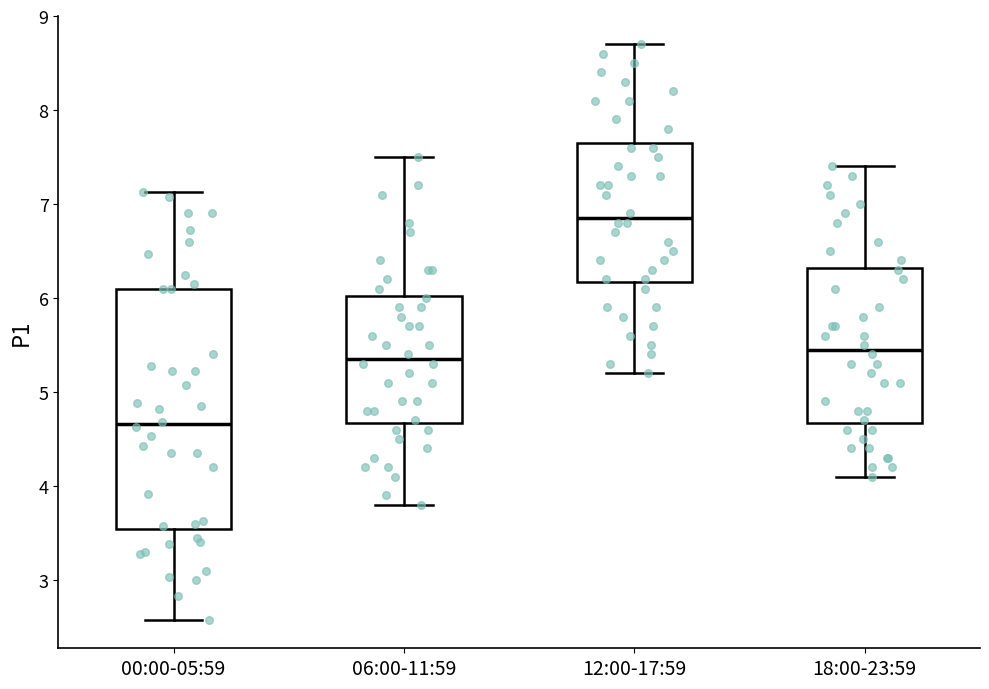

Reading left to right, read every box against the y-axis: the position of its median line, the range the box covers, and the ends of its whiskers. The values are not printed on the chart, so give them approximately, as read against the axis.

00:00-05:59: median 4.7, box 3.5 to 6.1, whiskers 2.6 to 7.1
06:00-11:59: median 5.4, box 4.7 to 6.0, whiskers 3.8 to 7.5
12:00-17:59: median 6.9, box 6.2 to 7.7, whiskers 5.2 to 8.7
18:00-23:59: median 5.5, box 4.7 to 6.3, whiskers 4.1 to 7.4